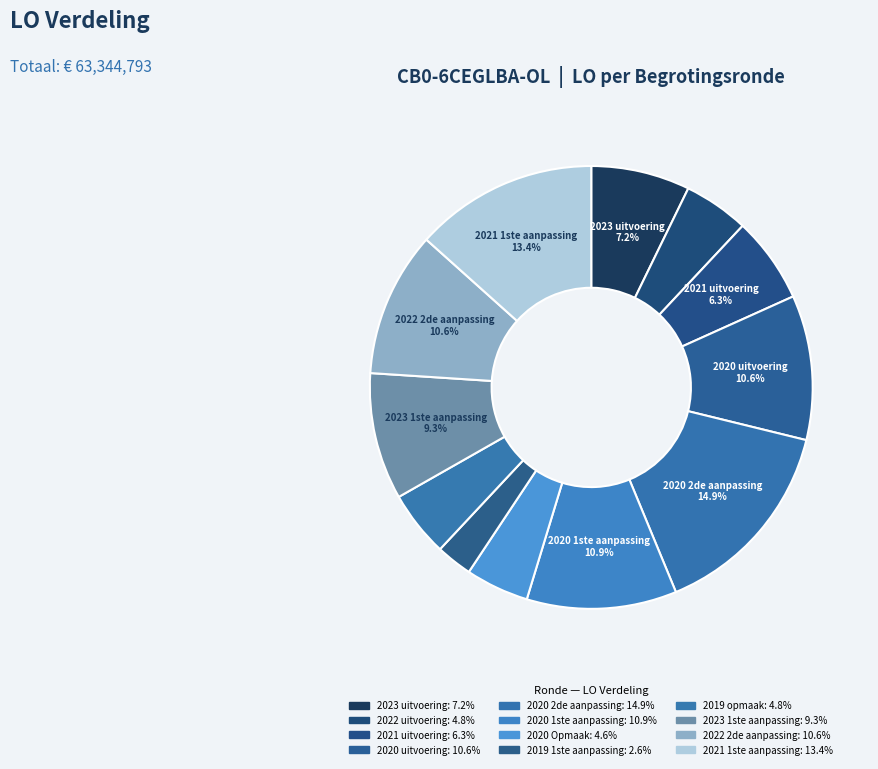

How many segments does this pie chart have?

12